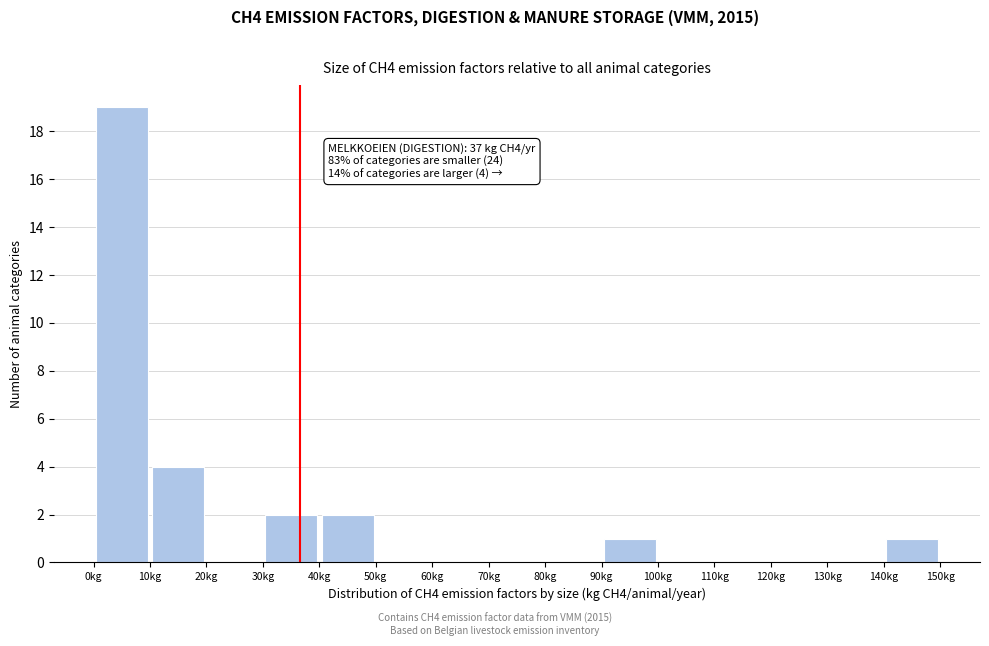

Which range on the x-axis has the tallest bar?

0 to 10